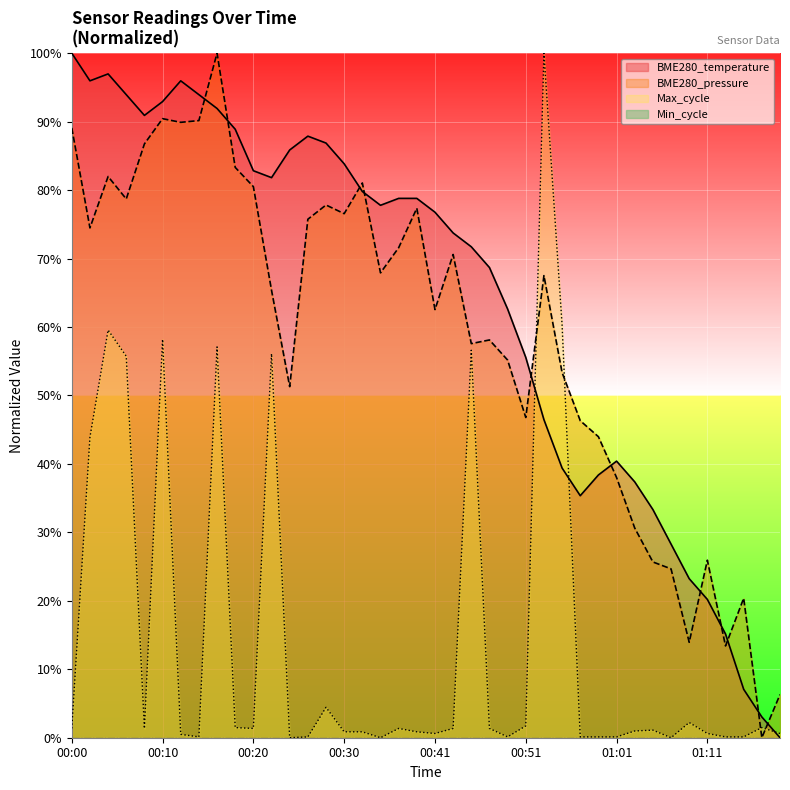

What position from the left is 00:00?

1